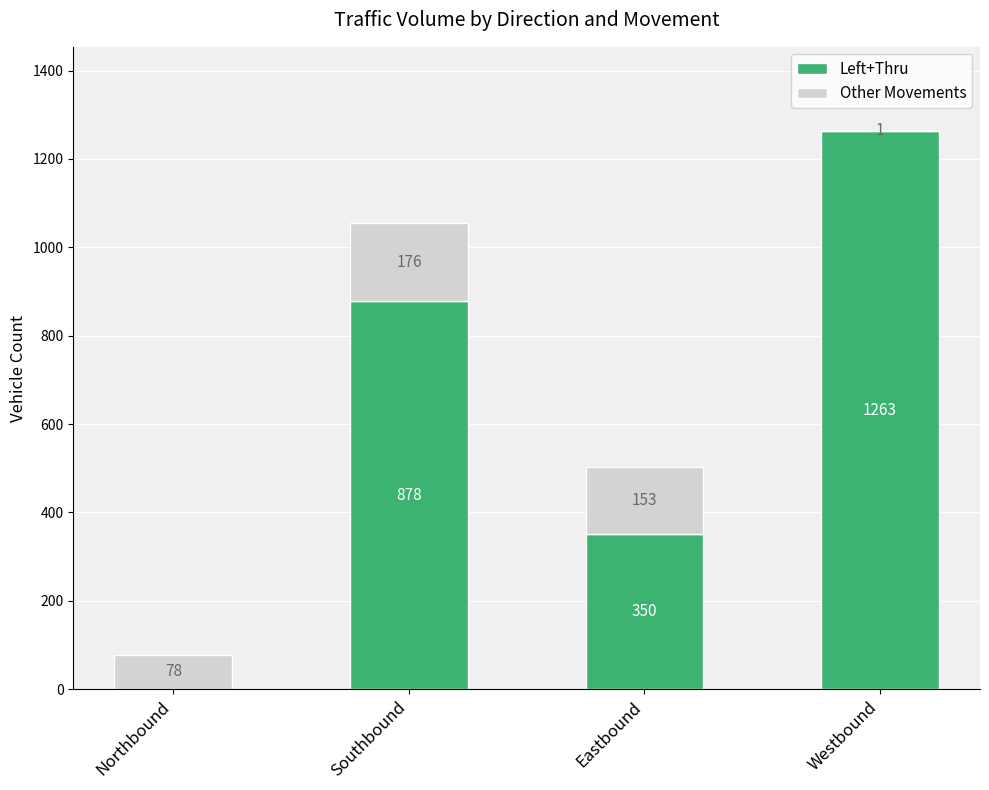

What is the sum of all Left+Thru values?

2491